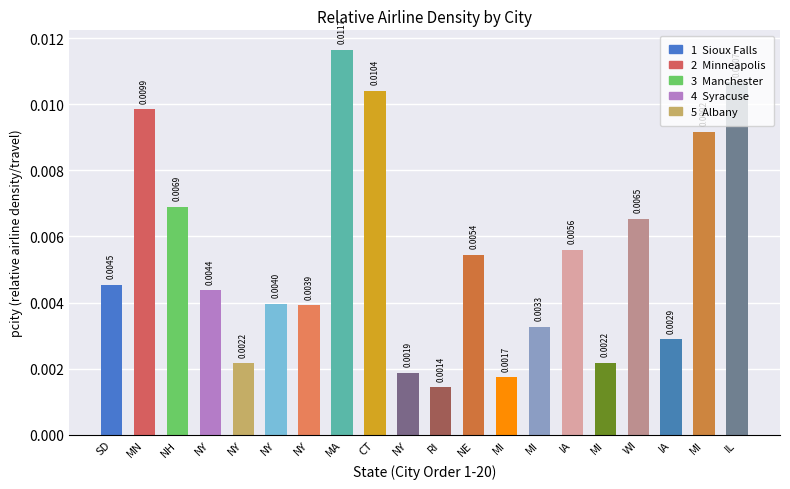

Count the number of data series in this chart.

1